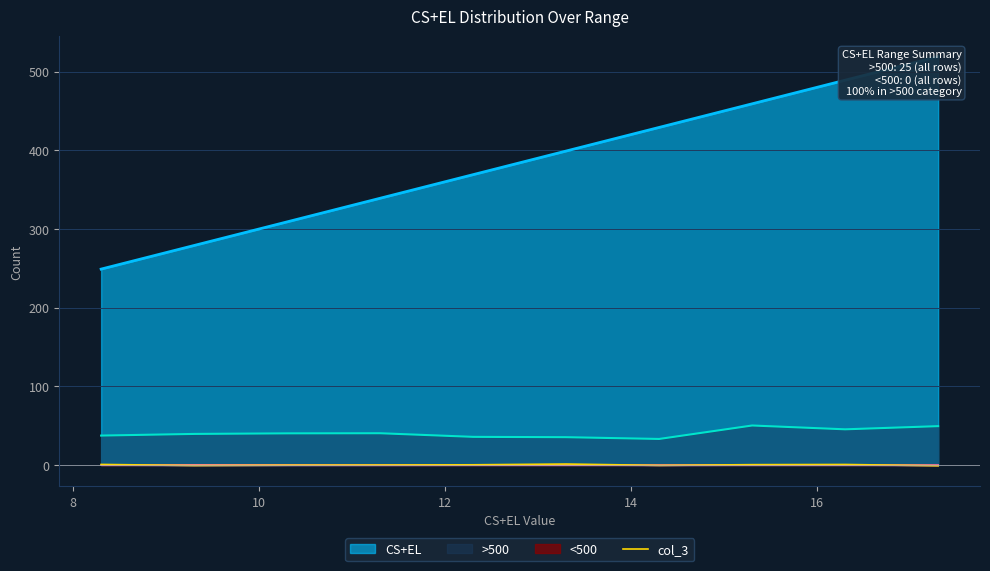

Does the chart display data point markers on the line(s)?

No